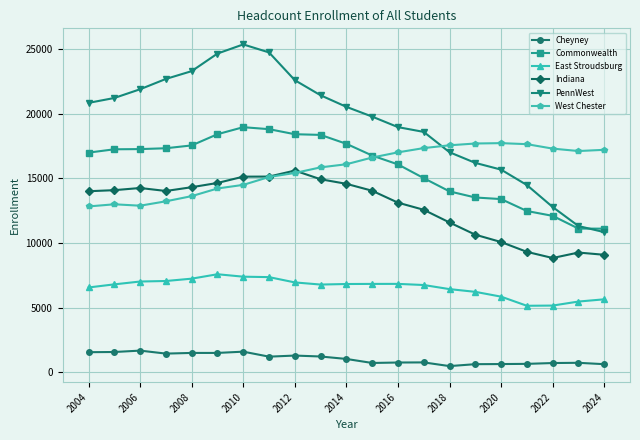

True or false: East Stroudsburg and West Chester intersect in this chart.

False